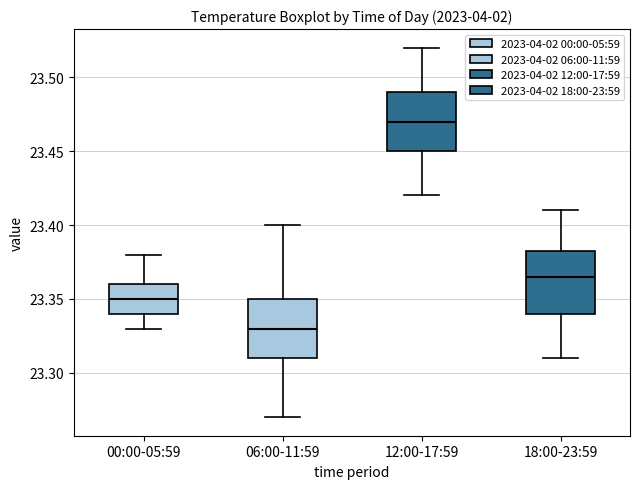

Reading left to right, read every box against the y-axis: the position of its median line, the range the box covers, and the ends of its whiskers. The values are not printed on the chart, so give them approximately, as read against the axis.

00:00-05:59: median 23.350, box 23.340 to 23.360, whiskers 23.330 to 23.380
06:00-11:59: median 23.330, box 23.310 to 23.350, whiskers 23.270 to 23.400
12:00-17:59: median 23.470, box 23.450 to 23.490, whiskers 23.420 to 23.520
18:00-23:59: median 23.365, box 23.340 to 23.385, whiskers 23.310 to 23.410